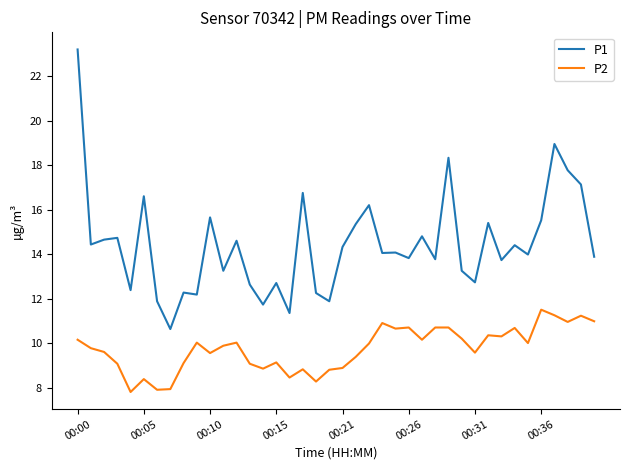

Which series has the largest total across all categories?

P1